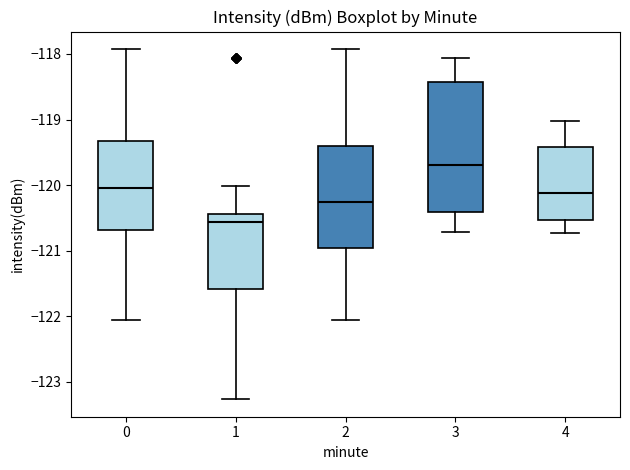

Which box is the tallest, from its lower edge to its upper edge?

3